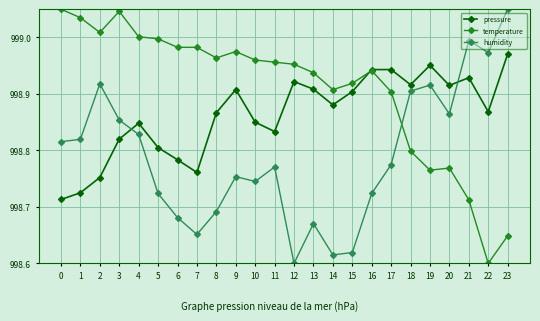

Rank the series at 16 from highest to lowest value.

pressure, temperature, humidity